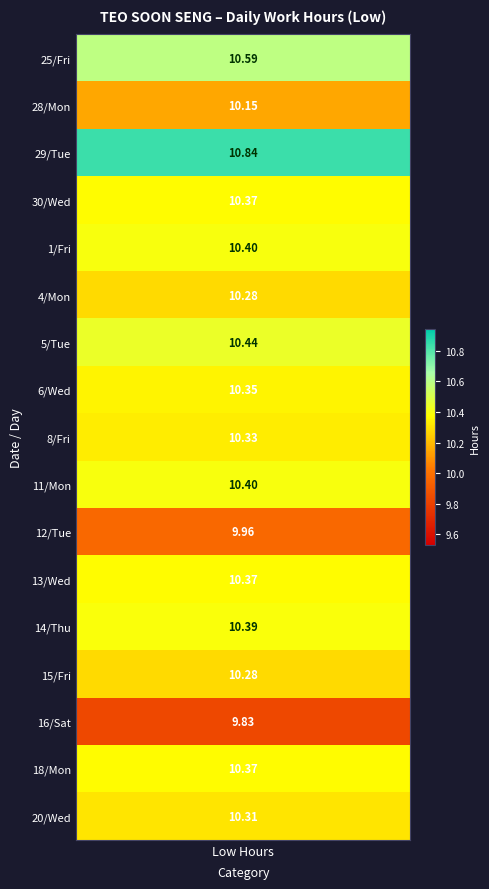

True or false: 15_Fri has a value of -3.5 at 3.

False